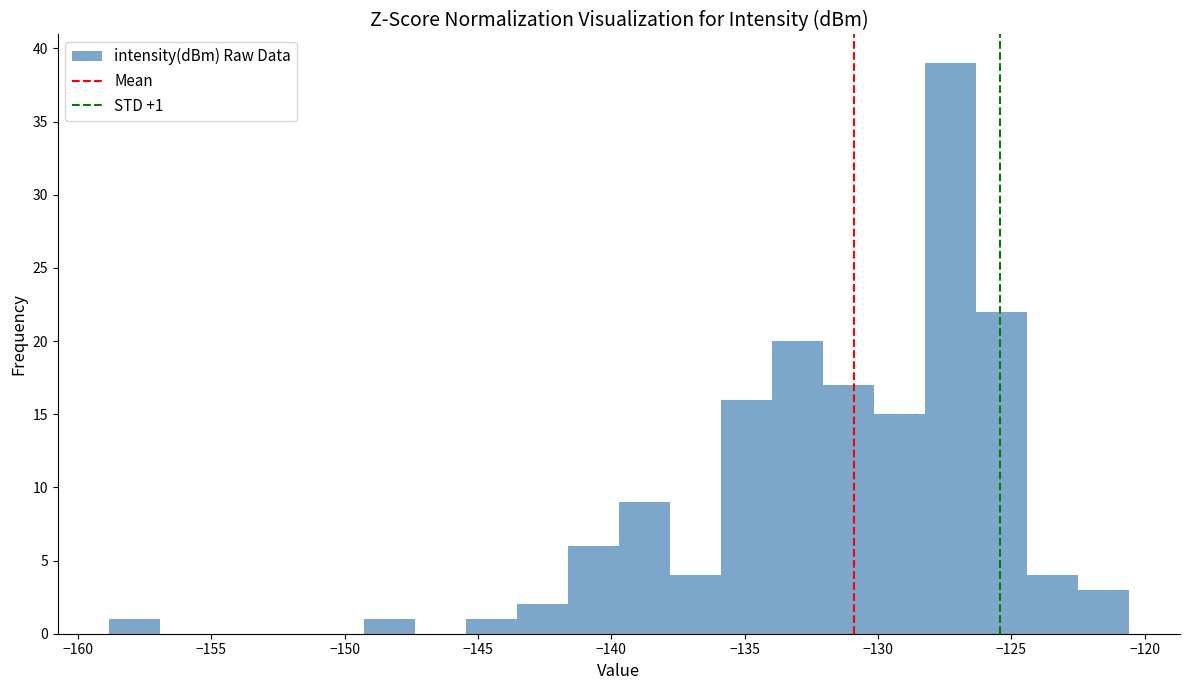

Read against the x-axis, roughly where is the centre of the tallest bar?

-127.5